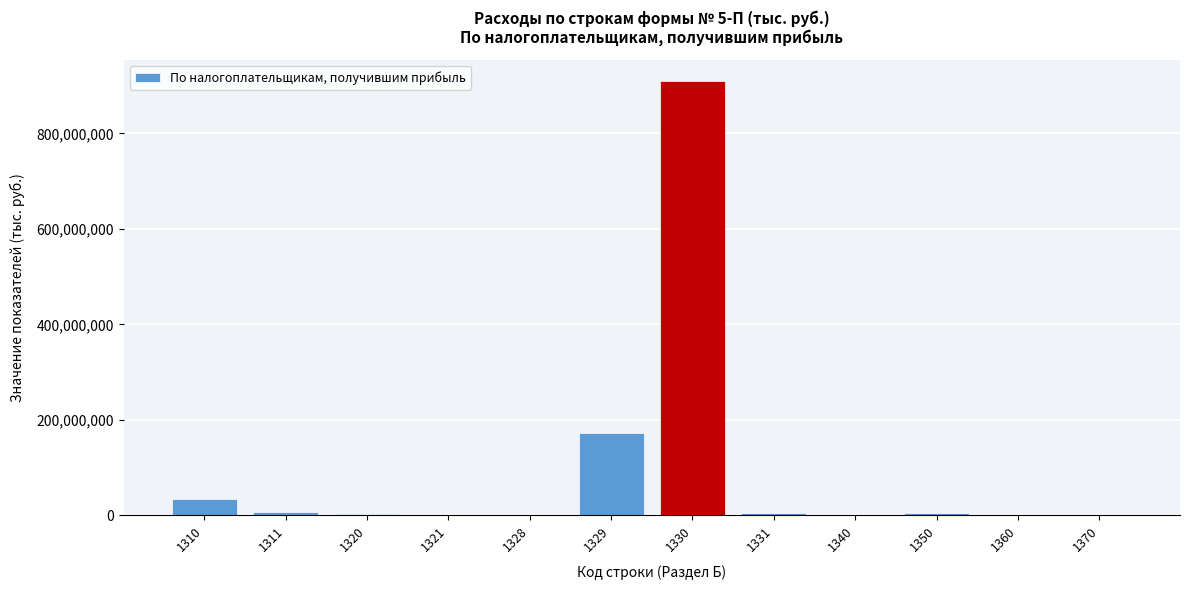

What is the sum of all values?

1139094703